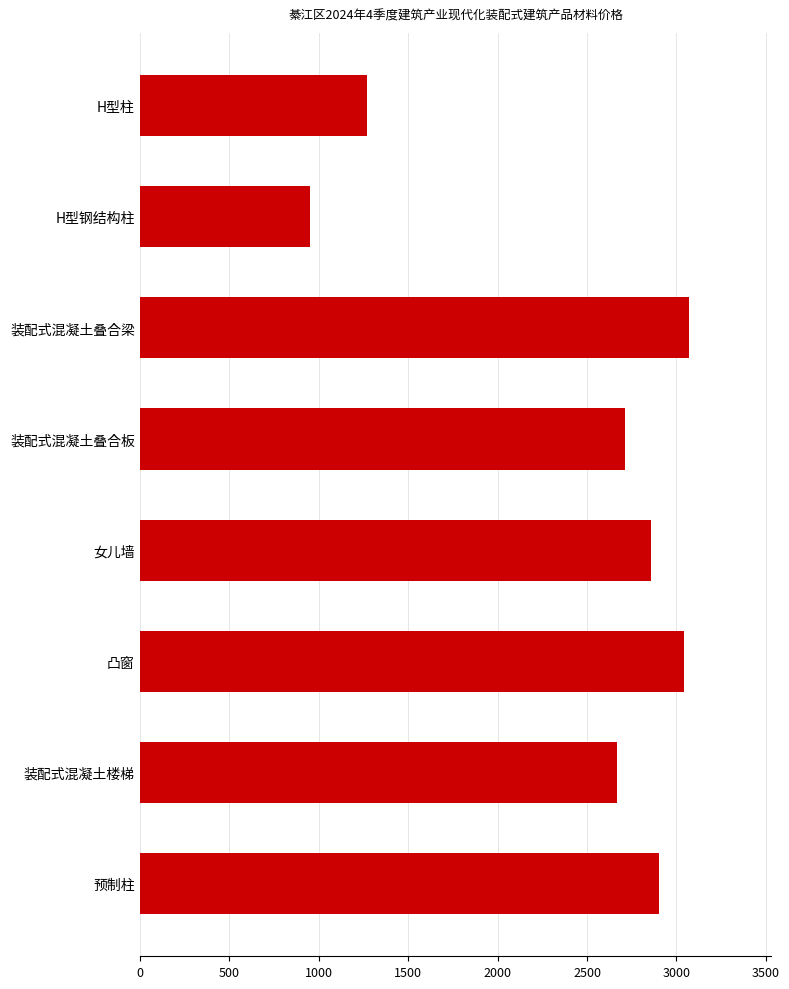

List the labels in order of value, largest first.

装配式混凝土叠合梁, 凸窗, 预制柱, 女儿墙, 装配式混凝土叠合板, 装配式混凝土楼梯, H型柱, H型钢结构柱